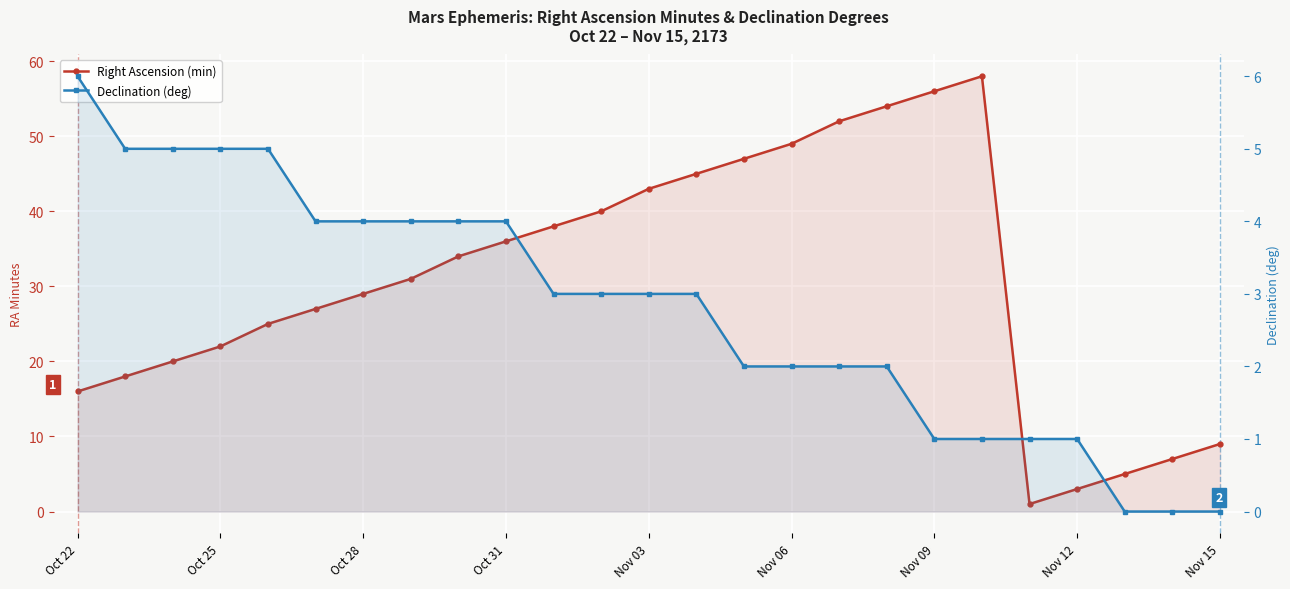

Which series changed the most between 9 and 10?

Right Ascension (min)